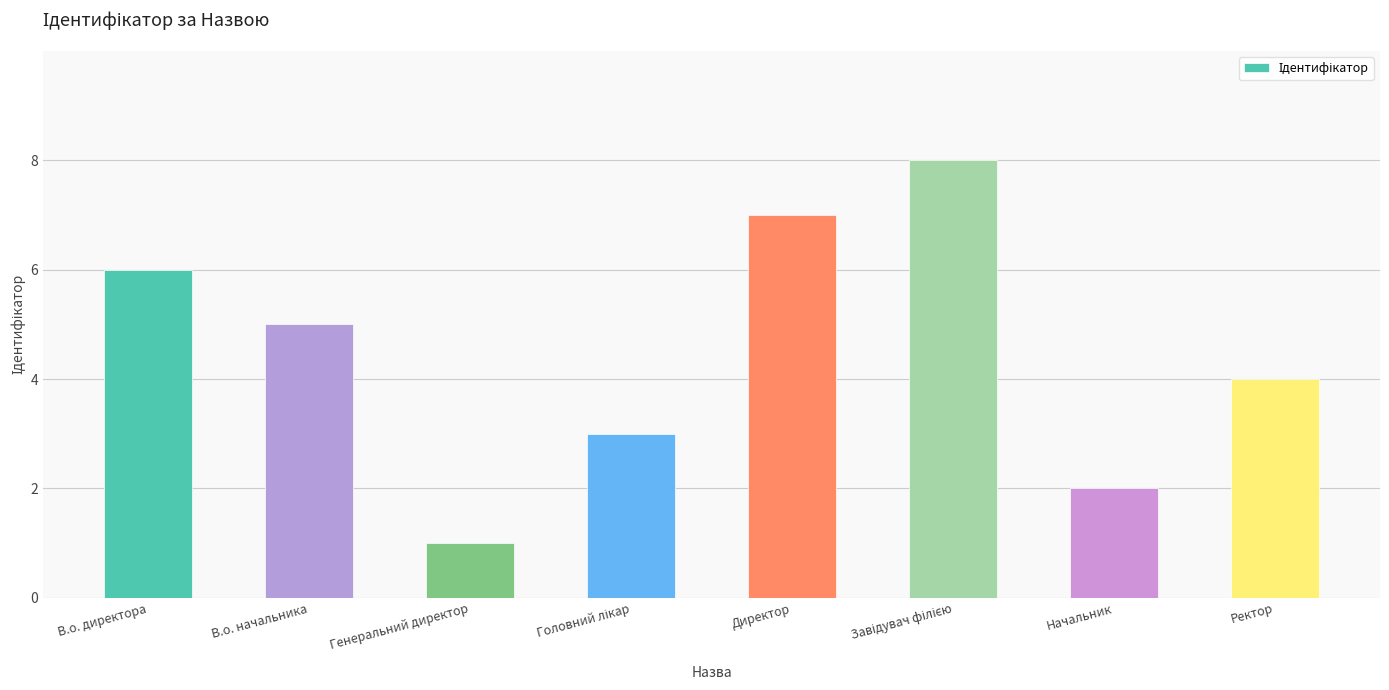

Reading left to right, transcribe all the data shown in this chart.

6	5	1	3	7	8	2	4